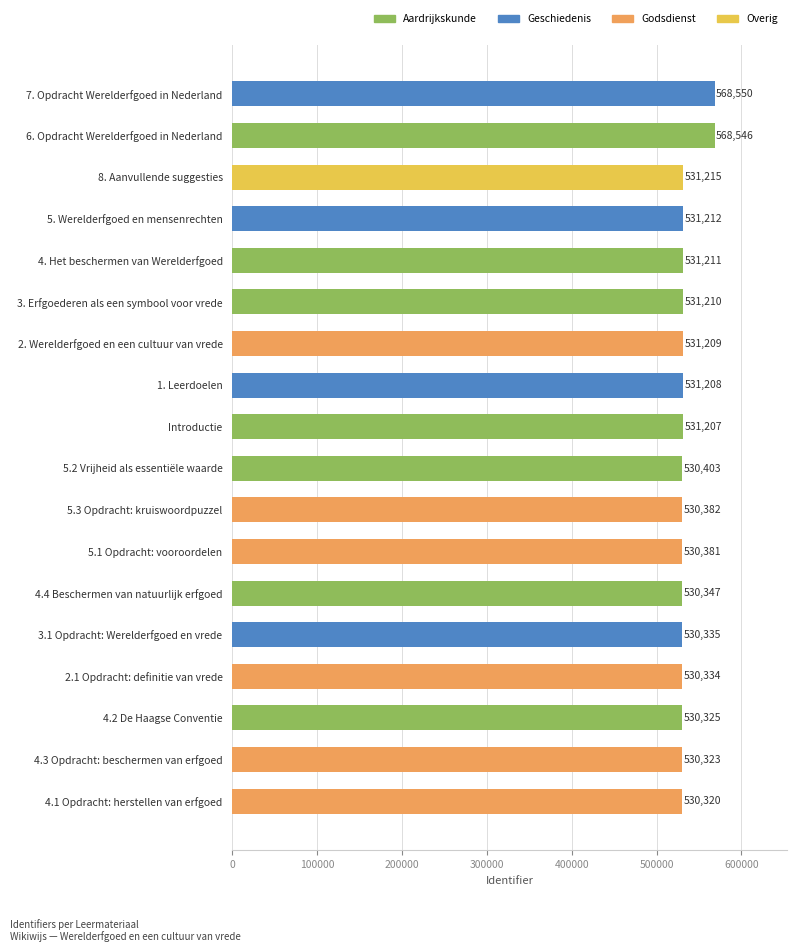

What is the ratio of the value at 3. Erfgoederen als een symbool voor vrede to the value at 4.3 Opdracht: beschermen van erfgoed?

1.0